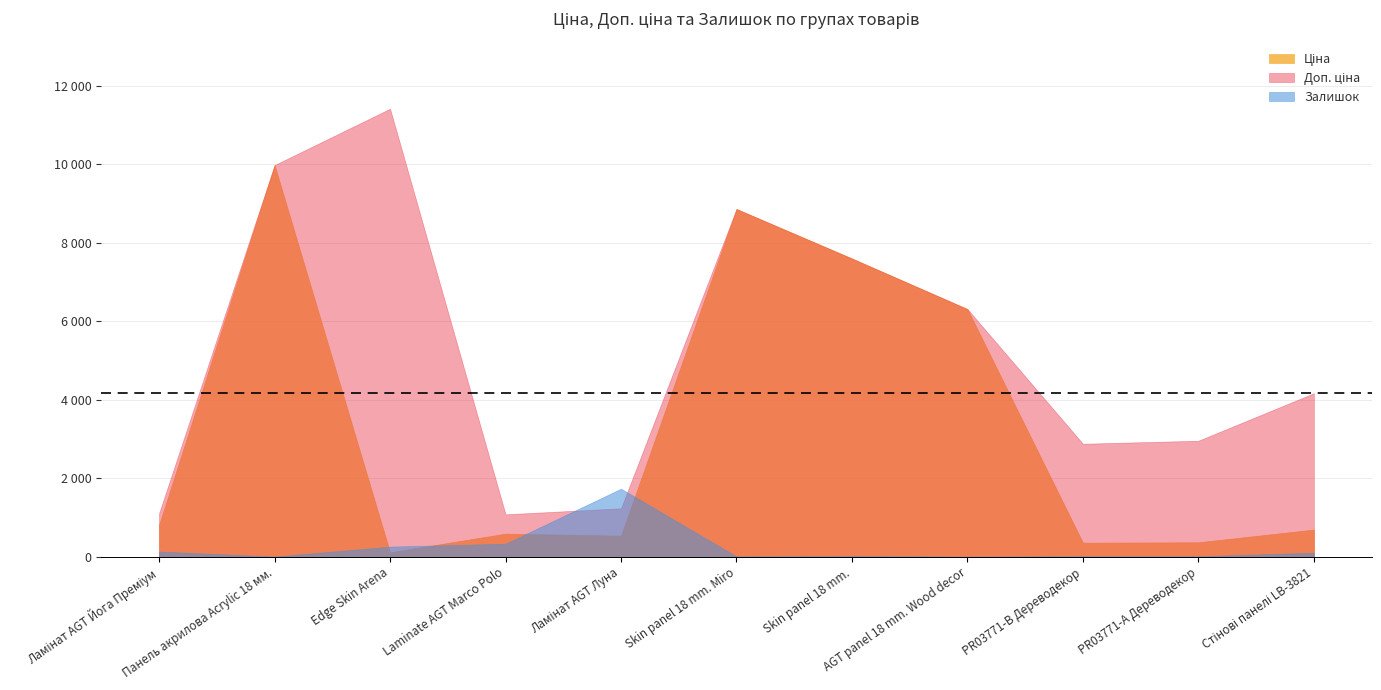

Rank the categories by Ціна value from highest to lowest.

Панель акрилова Acrylic 18 мм., Skin panel 18 mm. Miro, Skin panel 18 mm., AGT panel 18 mm. Wood decor, Ламінат AGT Йога Преміум, Стінові панелі LB-3821, Laminate AGT Marco Polo, Ламінат AGT Луна, PR03771-А Дереводекор, PR03771-B Дереводекор, Edge Skin Arena